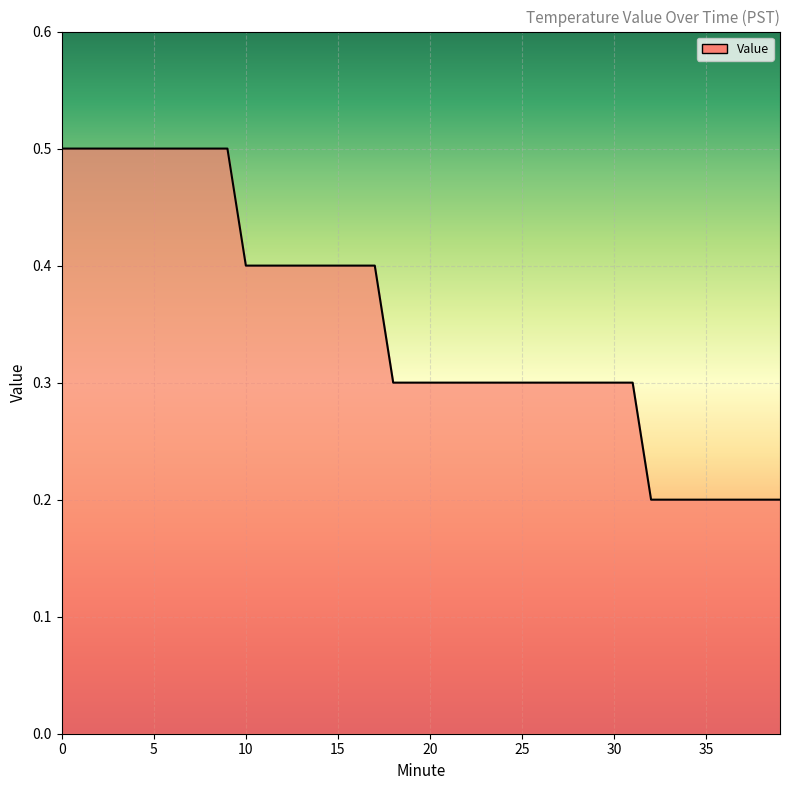

Does the chart have visible grid lines?

Yes